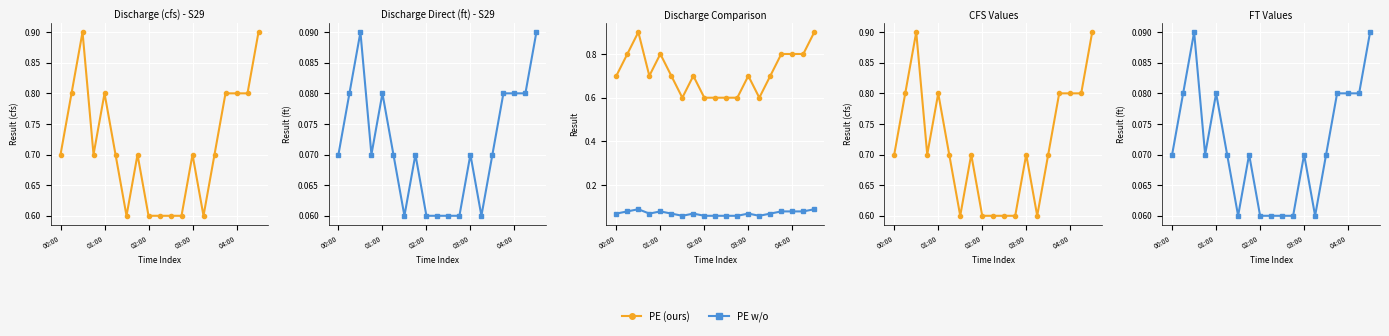

Between 5 and 16, which series saw the biggest shift?

PE (ours)